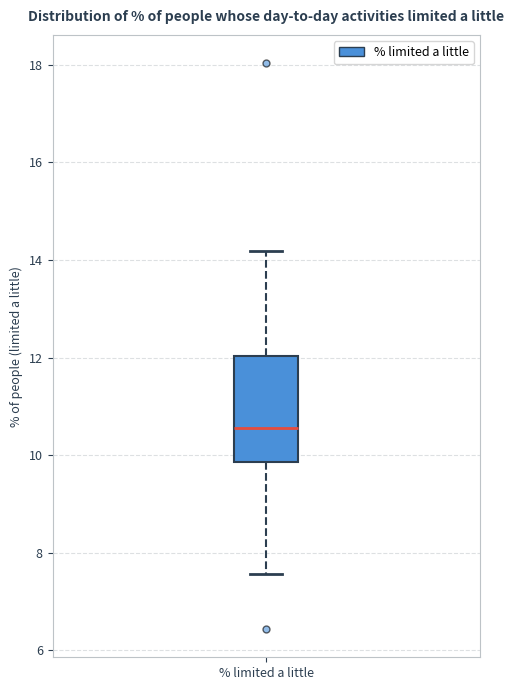

Read this box plot against the y-axis: the position of the median line, the range covered by the box, and the ends of both whiskers. The values are not printed on the chart, so give them approximately, as read against the axis.

median 10.6, box 9.8 to 12.0, whiskers 7.6 to 14.2